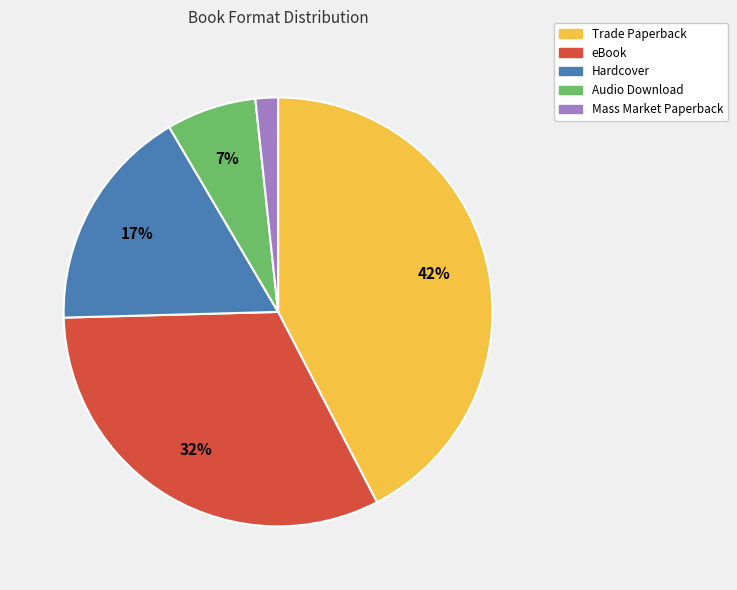

Between Audio Download and Trade Paperback, which is larger?

Trade Paperback